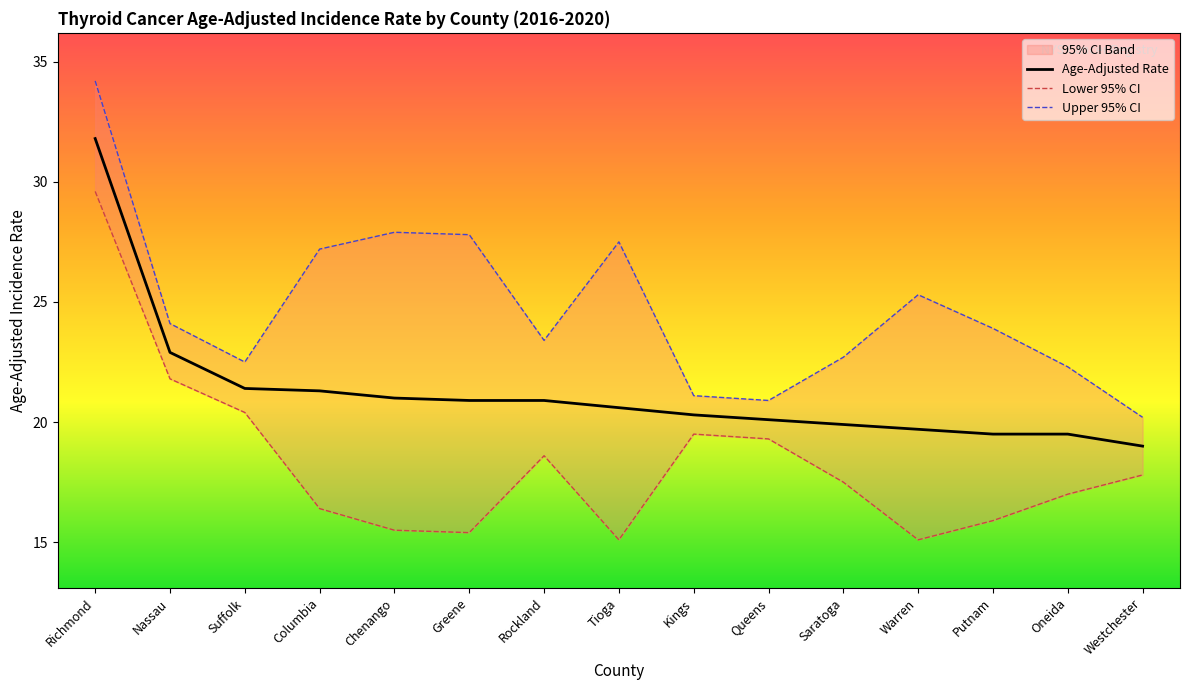

True or false: Lower 95% CI and Upper 95% CI cross at least once.

False